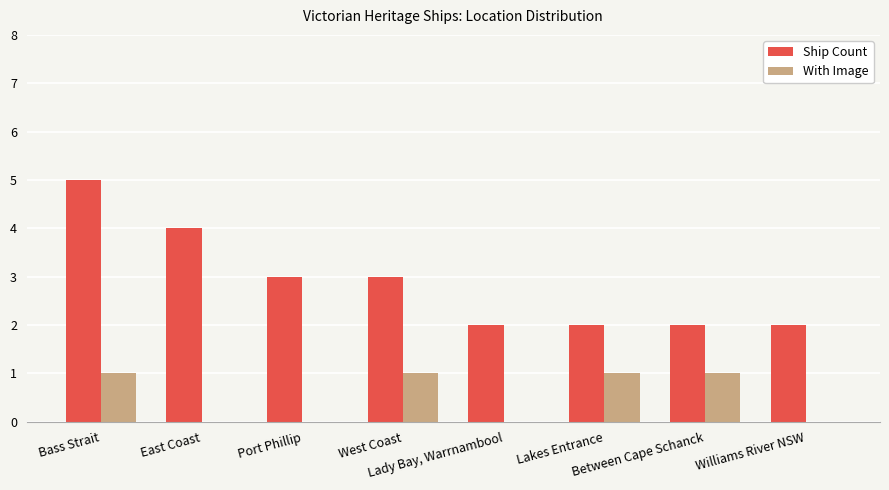

Count the number of data series in this chart.

2